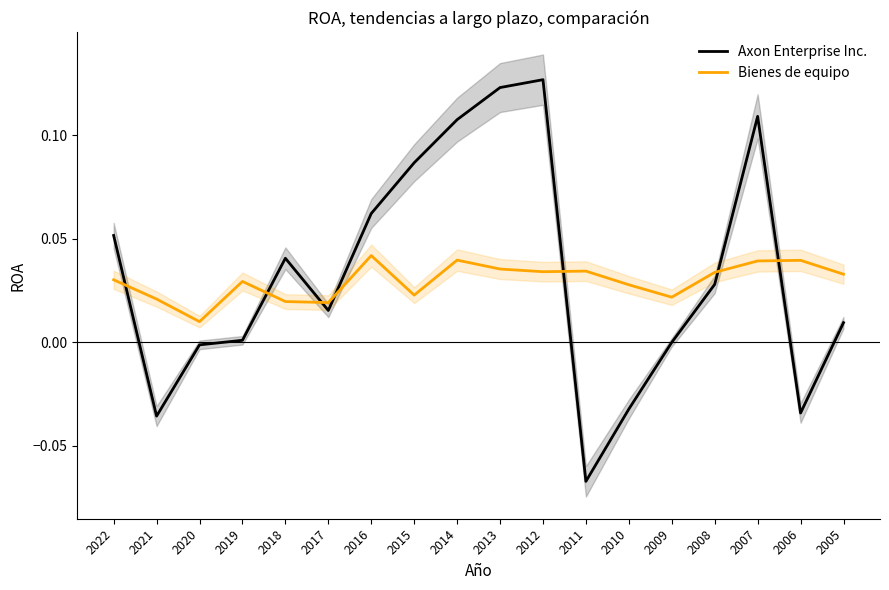

At how many categories does at least one series exceed 0?

18